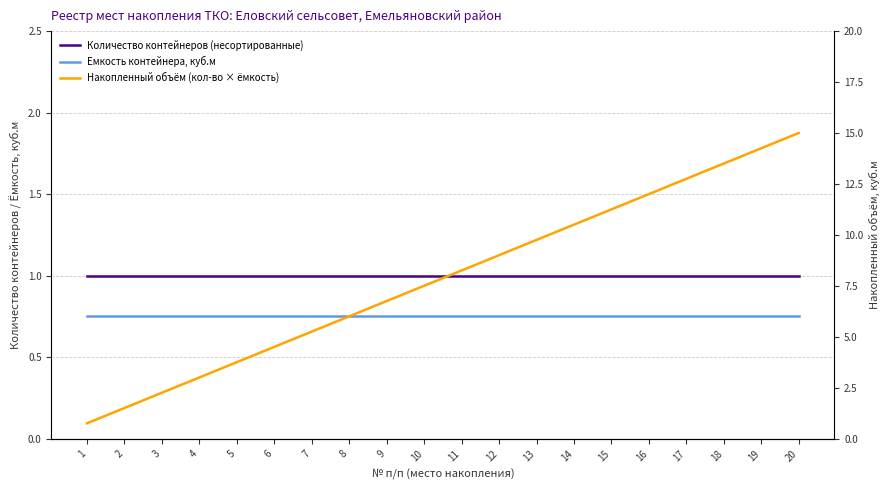

What is the value of the Емкость контейнера, куб.м point at the 1st from the left?

0.8